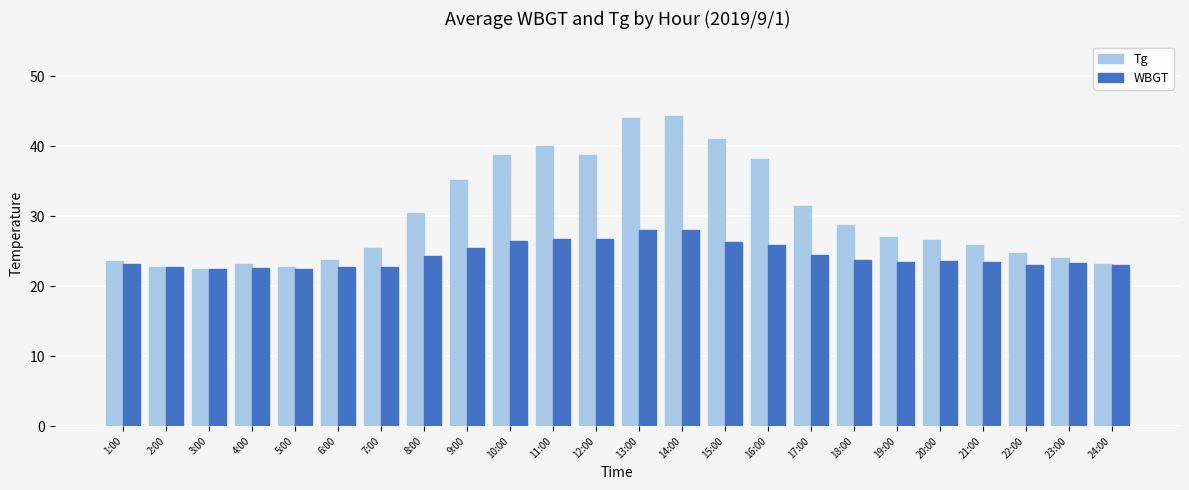

What is the sum of all WBGT values?

585.0